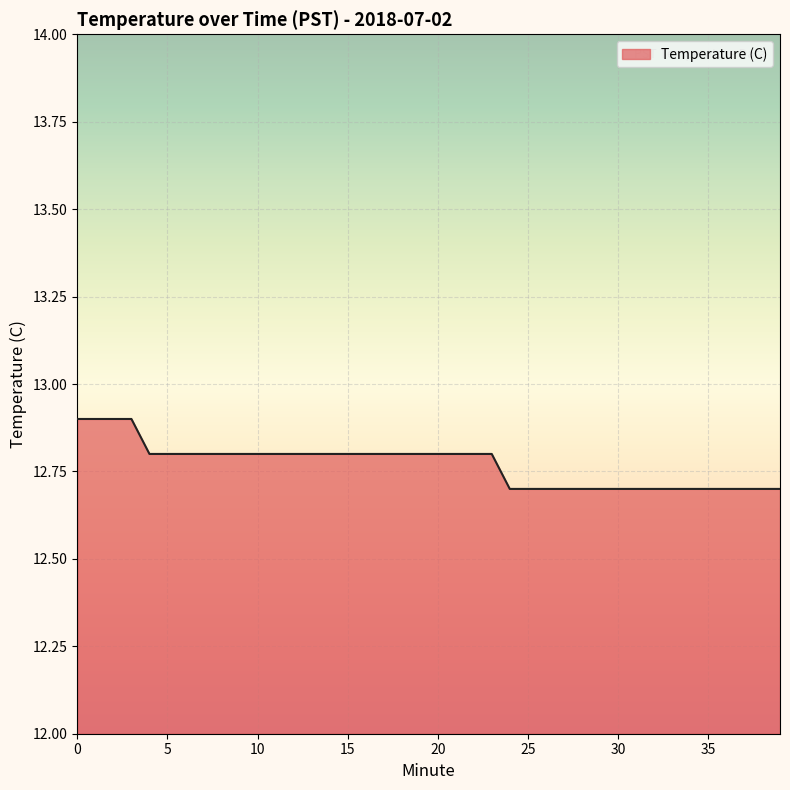

What is the minimum value shown in the chart?

12.7